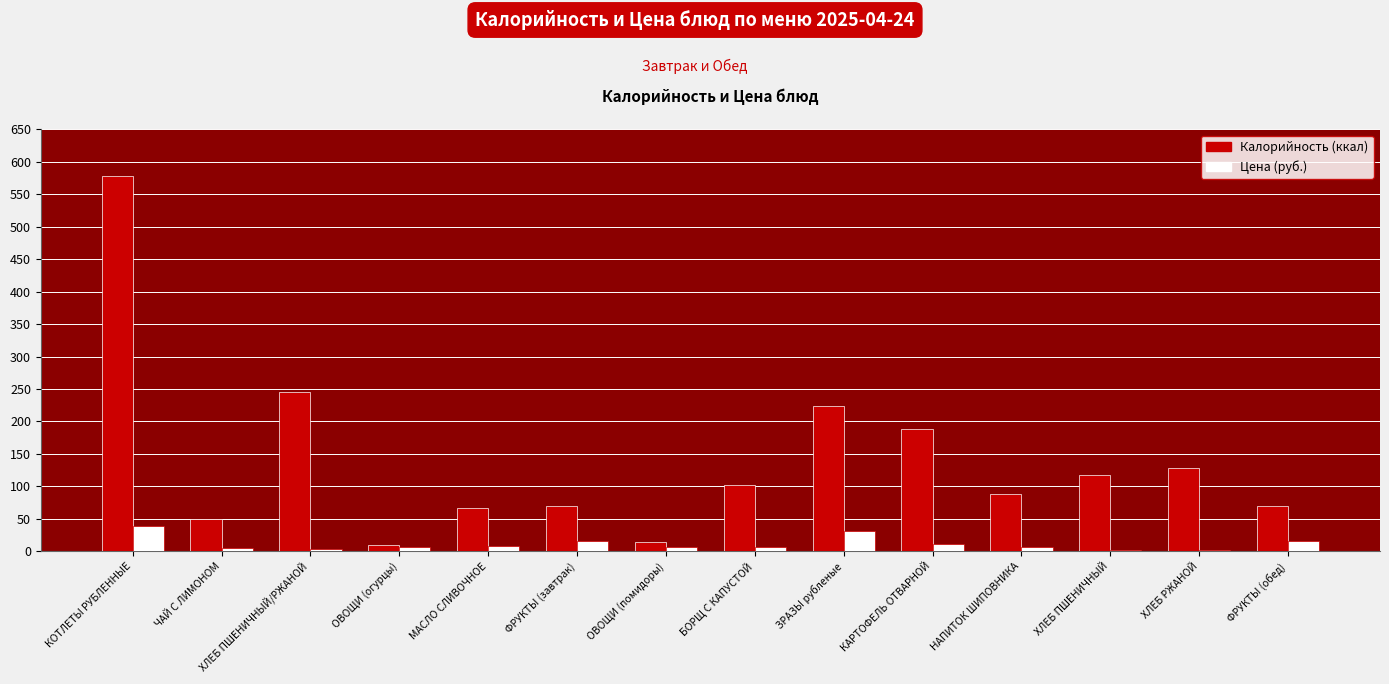

What is the total value across all series at ЗРАЗЫ рубленые?

254.6